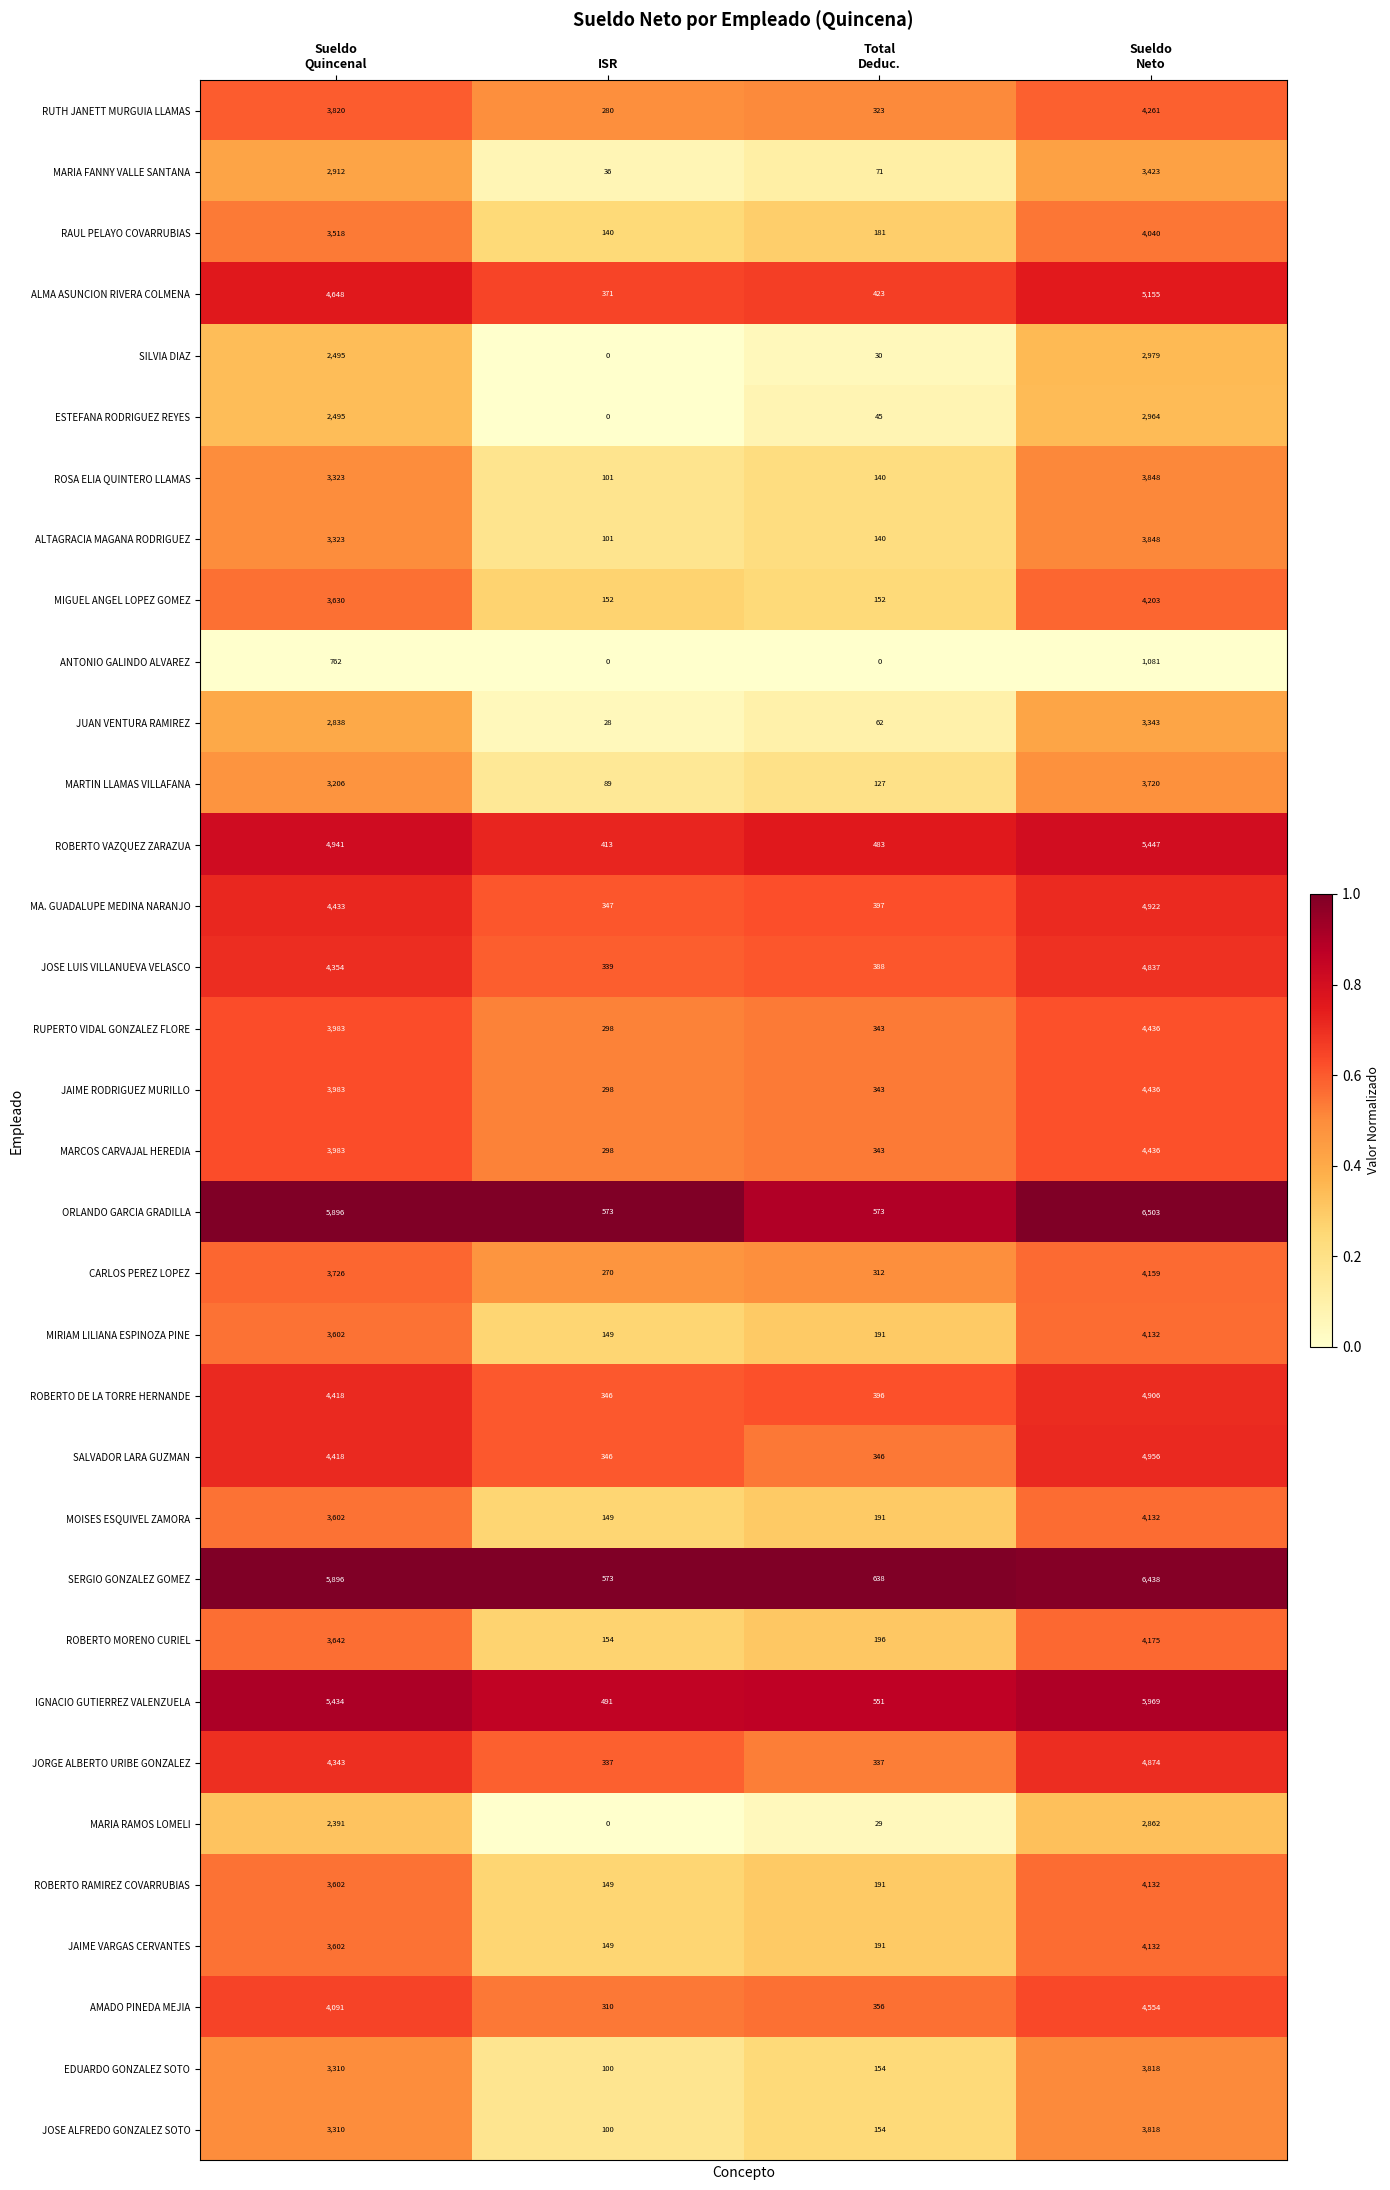

Read the MOISES ESQUIVEL ZAMORA value at ISR, to the nearest 100.

100